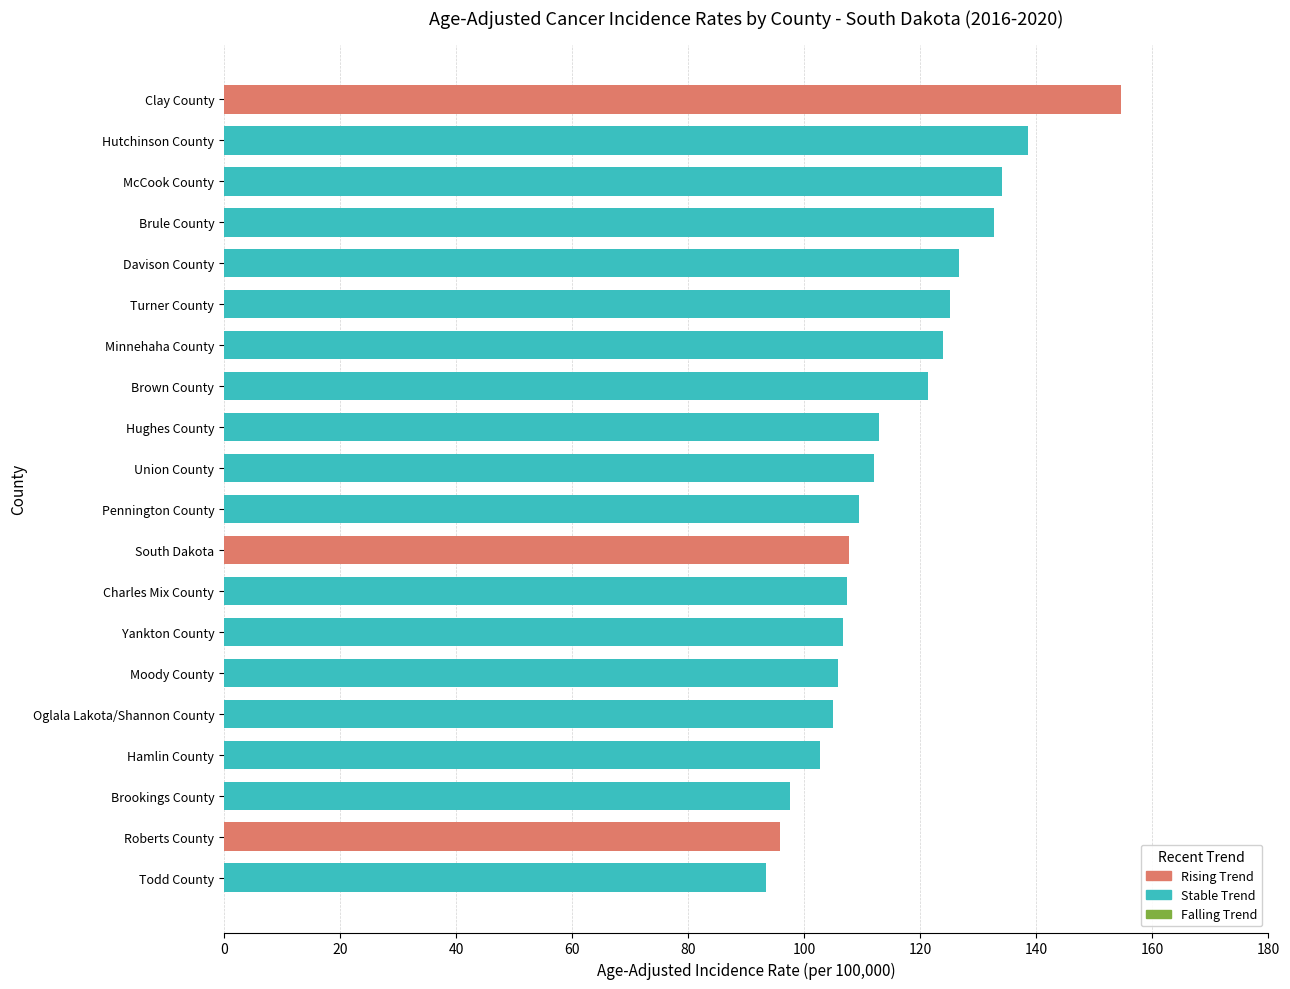

What is the sum of the values at Brookings County and Hutchinson County?

236.0